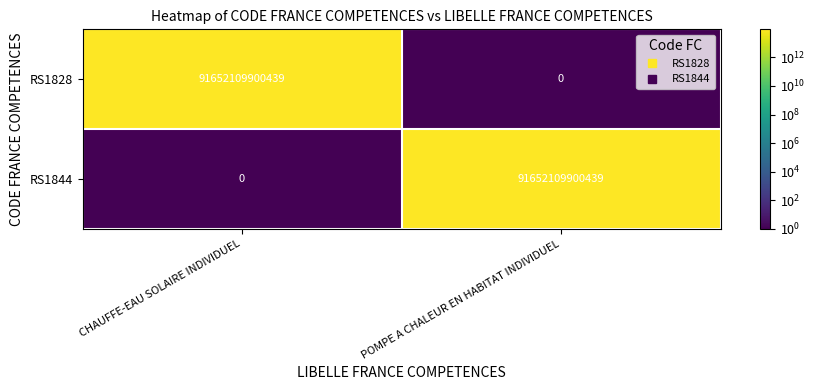

How many distinct data groups are displayed?

2